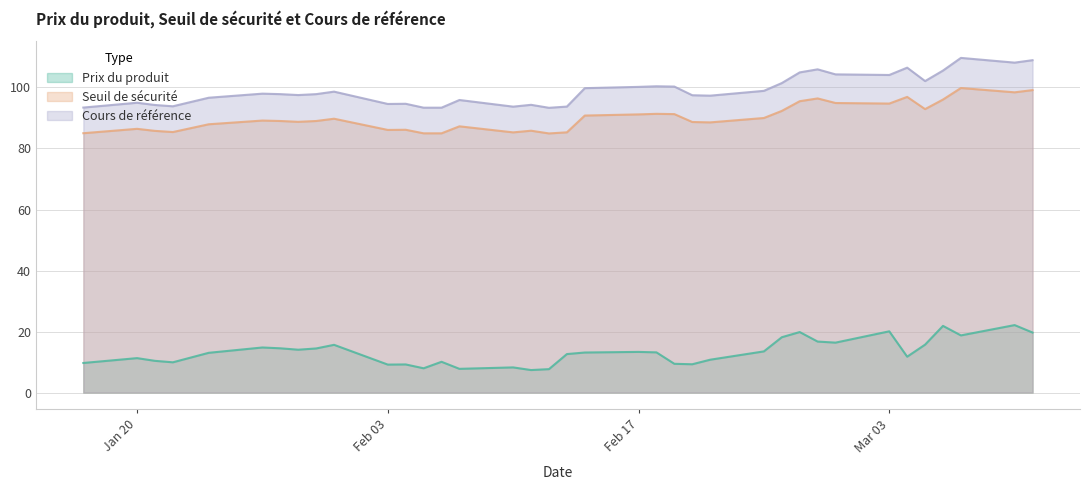

What is the maximum value shown in the chart?

109.7